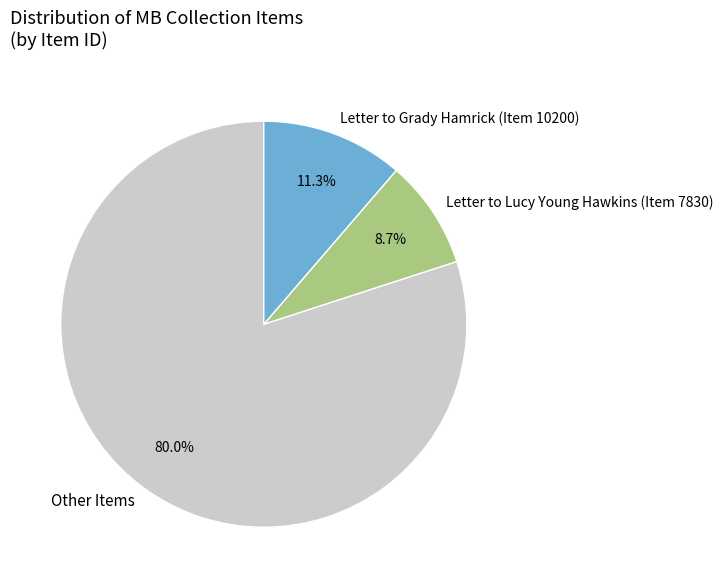

What percentage is the Letter to Lucy Young Hawkins (Item 7830) slice, to the nearest percent?

9%